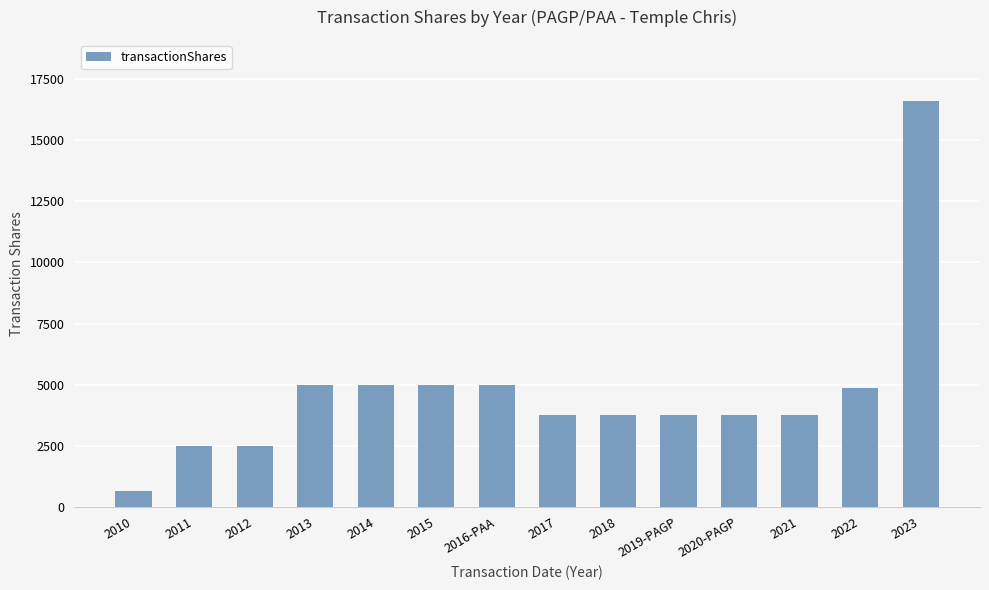

What is the greatest value displayed?

16620